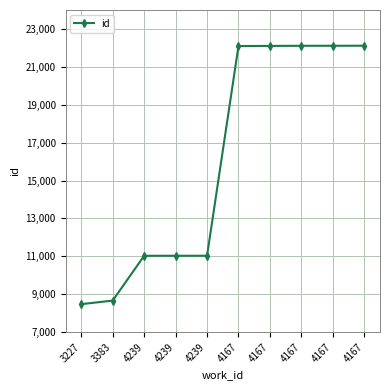

How many values are below 22098?

5